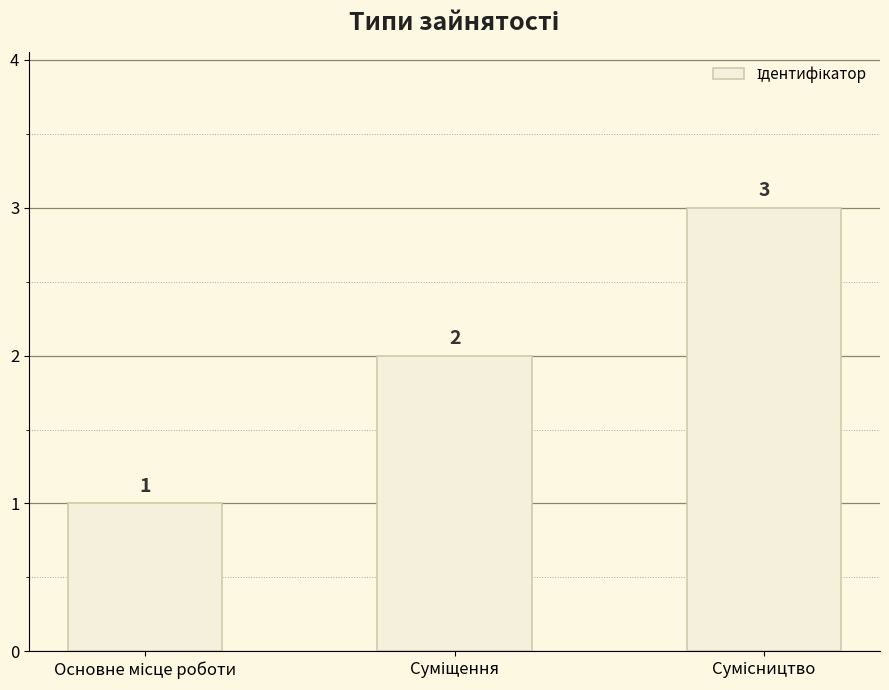

What is the difference between the maximum and minimum values?

2